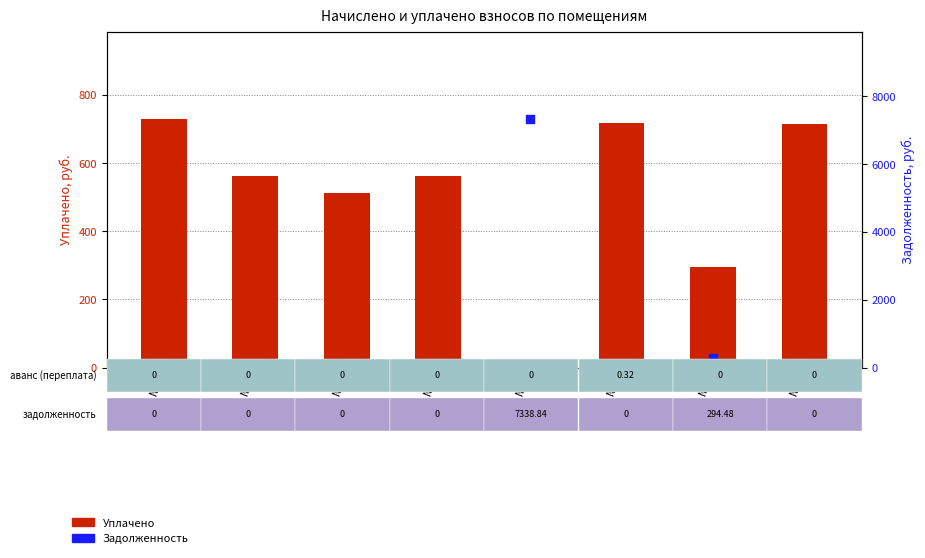

At which category is the sum across all series the highest?

№5